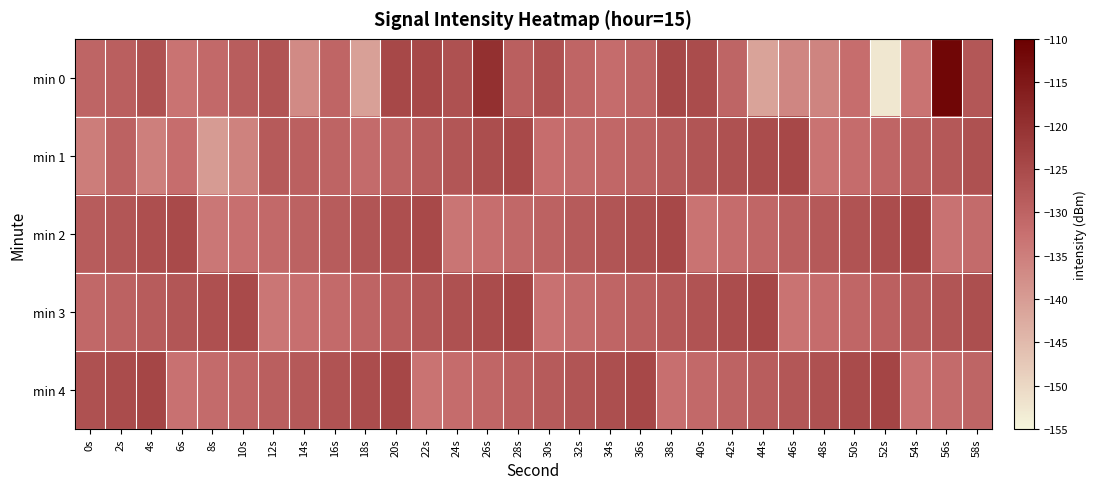

Which series has the largest range (max minus min)?

min 0